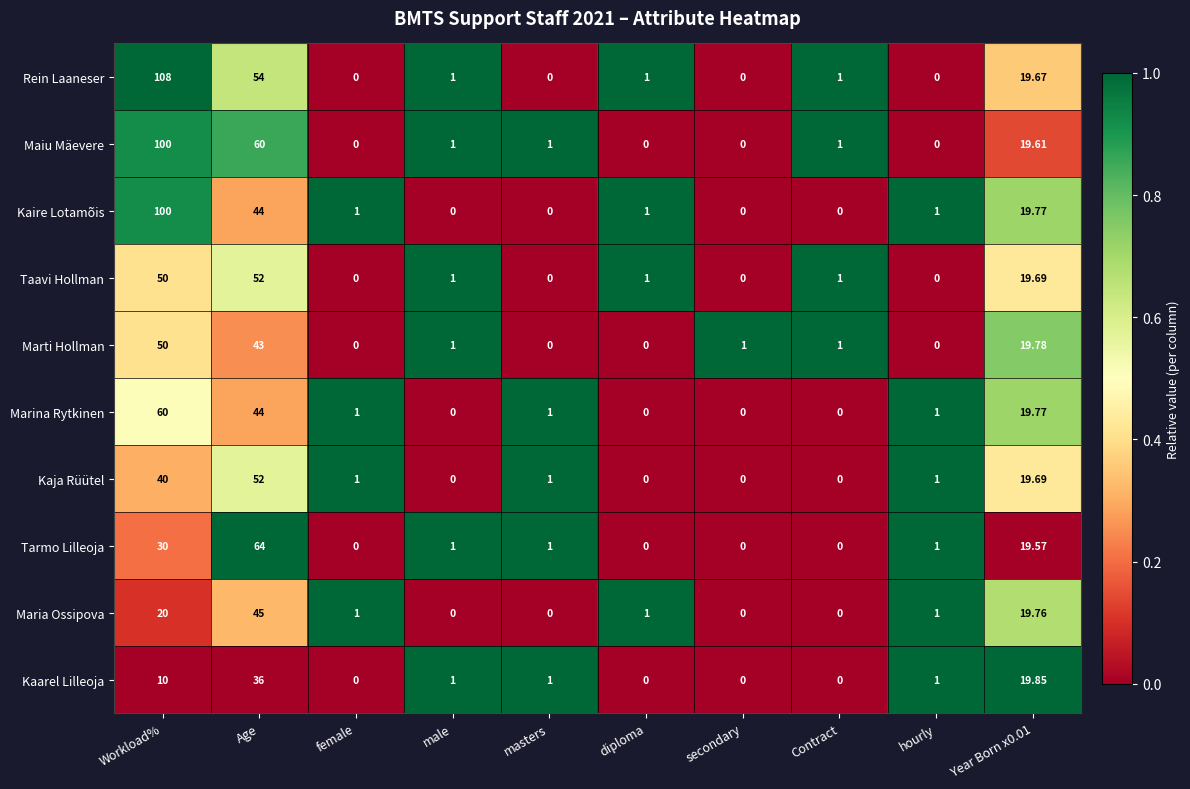

Which category has the highest value across all series?

Workload%